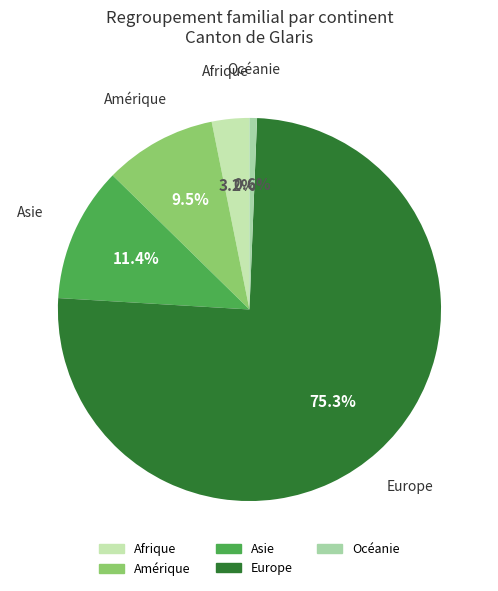

Rank the categories by value from lowest to highest.

Océanie, Afrique, Amérique, Asie, Europe